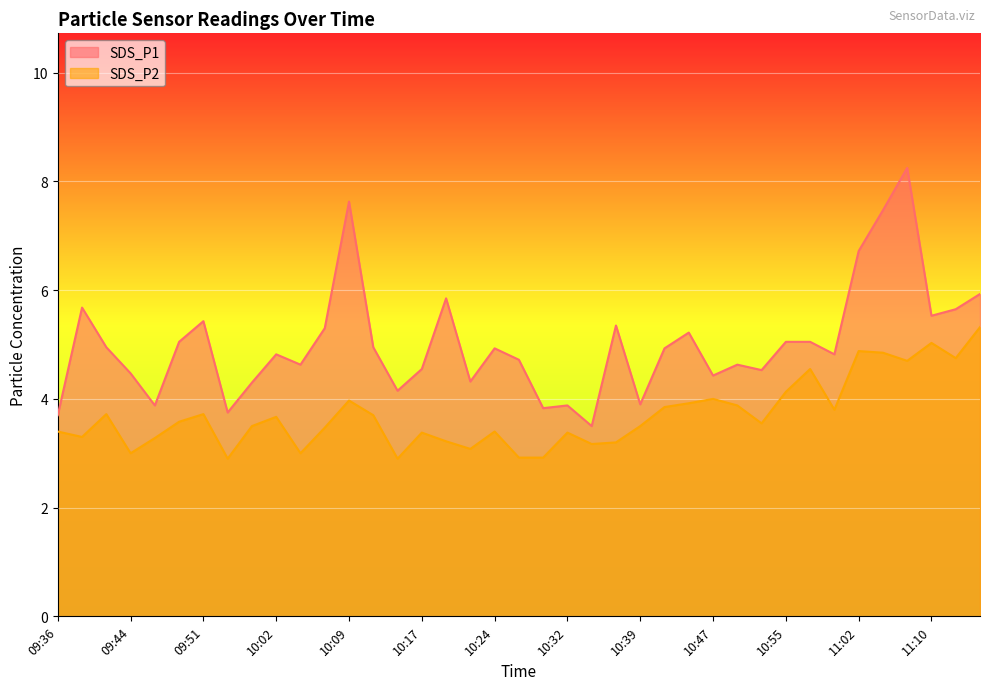

True or false: SDS_P2 and SDS_P1 cross at least once.

False